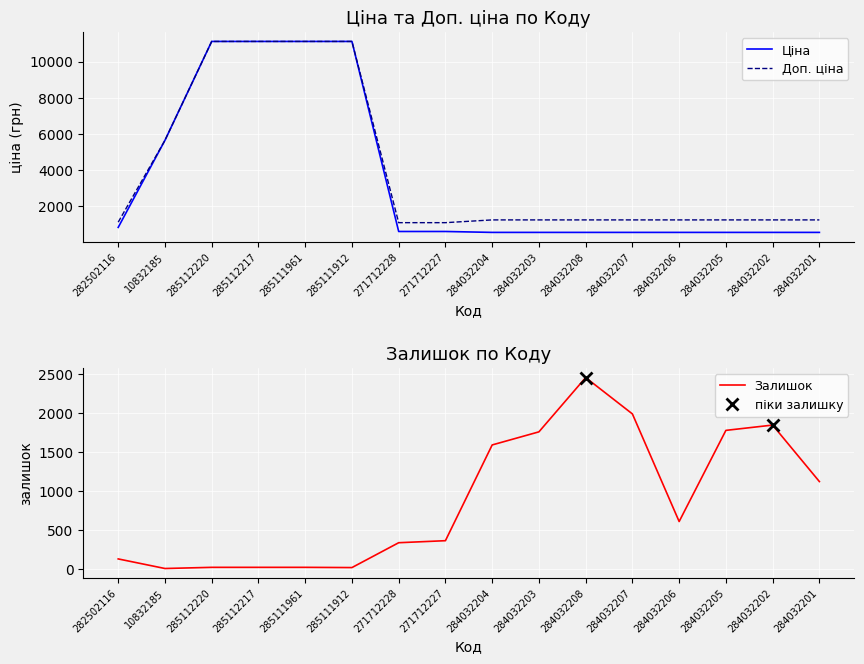

The Доп. ціна series shows 3904.6 at 285112220. True or false?

False